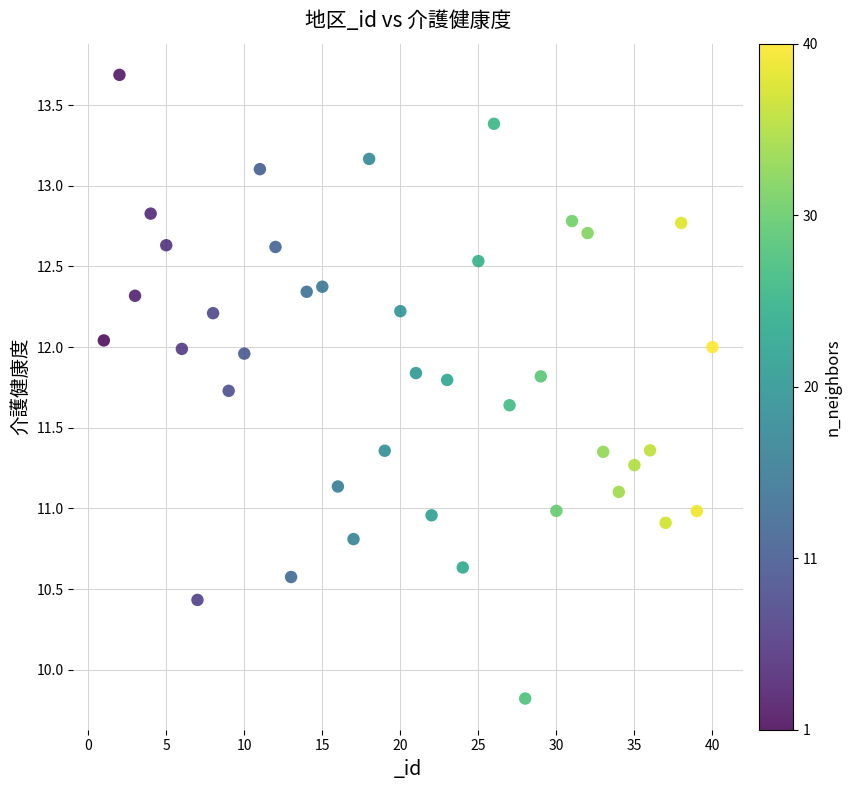

What is the range of X values (max minus min)?

39.0